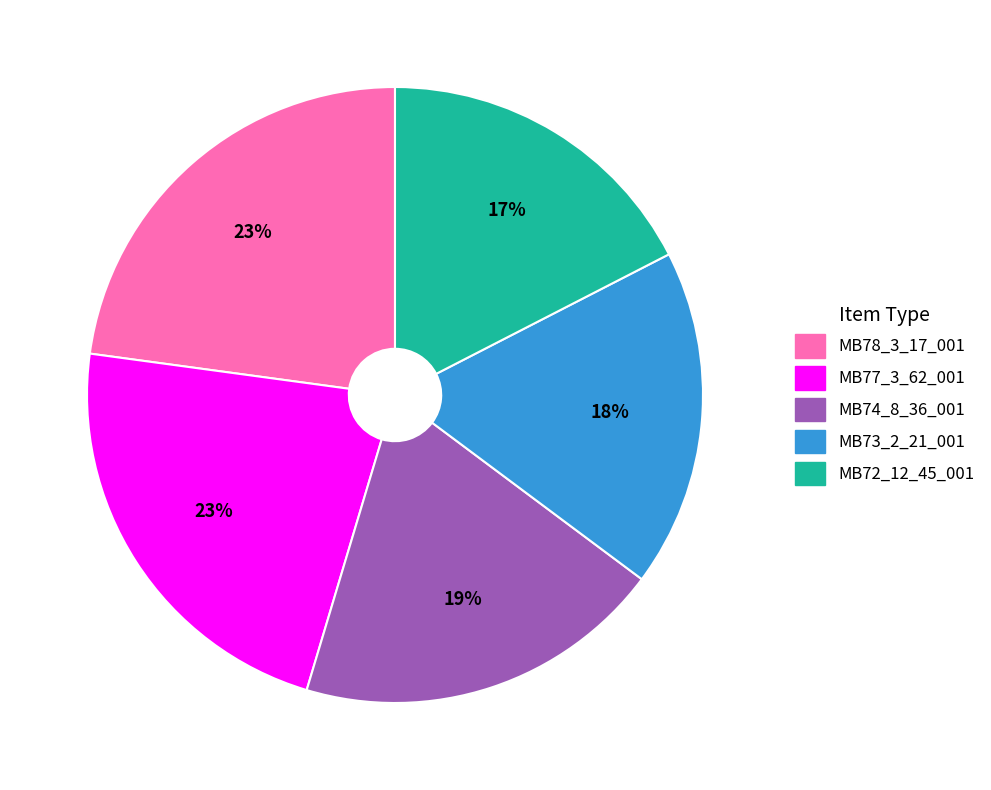

To the nearest percent, what is the combined percentage of MB78_3_17_001 and MB74_8_36_001?

42%